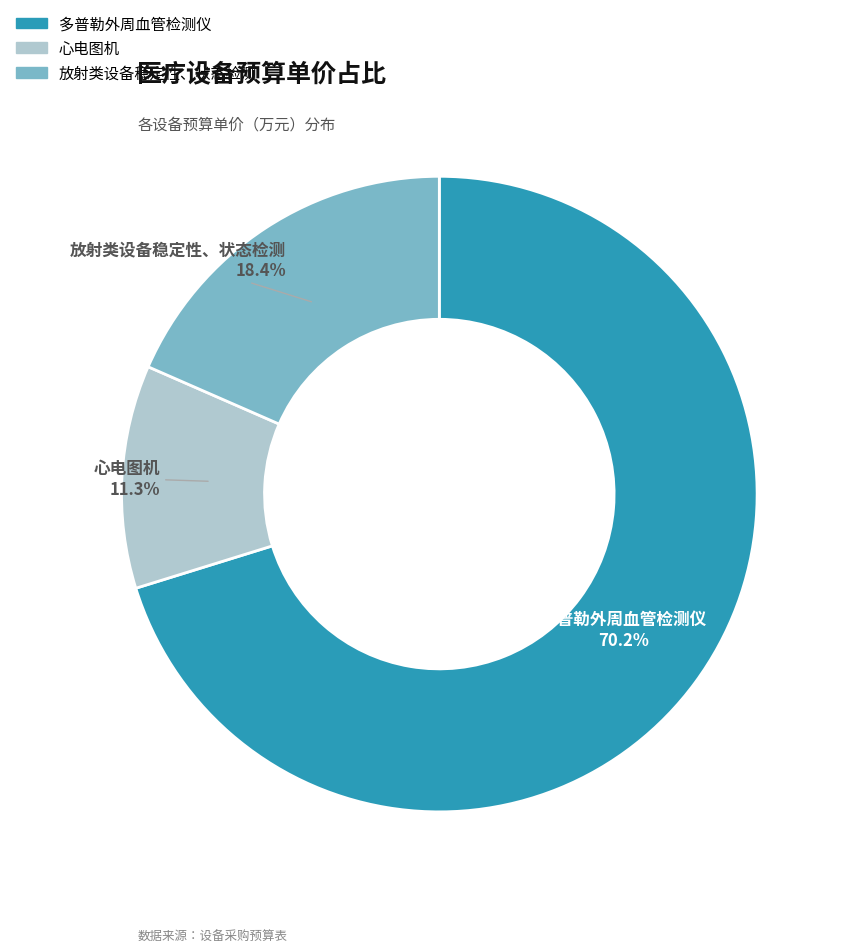

To the nearest percent, what percentage of the pie is 多普勒外周血管检测仪?

70%